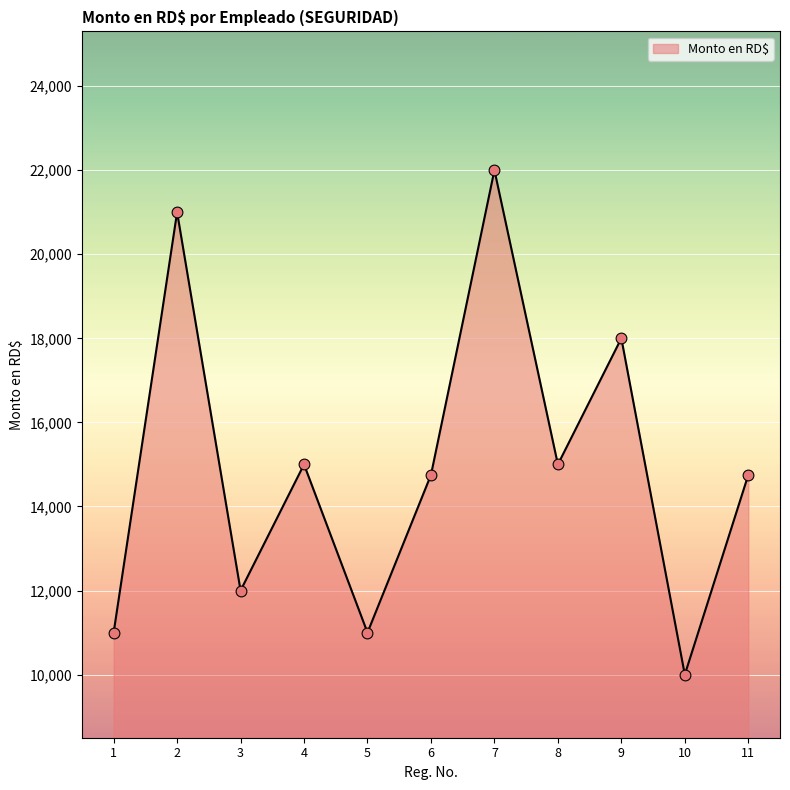

What is the change in value from 4 to 5?

-4000